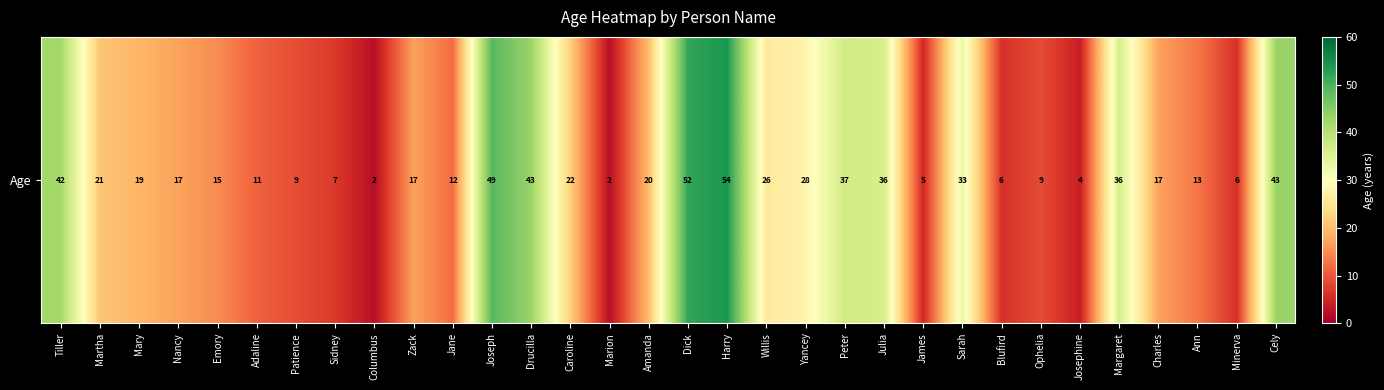

Reading left to right, transcribe all the data shown in this chart.

42	21	19	17	15	11	9	7	2	17	12	49	43	22	2	20	52	54	26	28	37	36	5	33	6	9	4	36	17	13	6	43